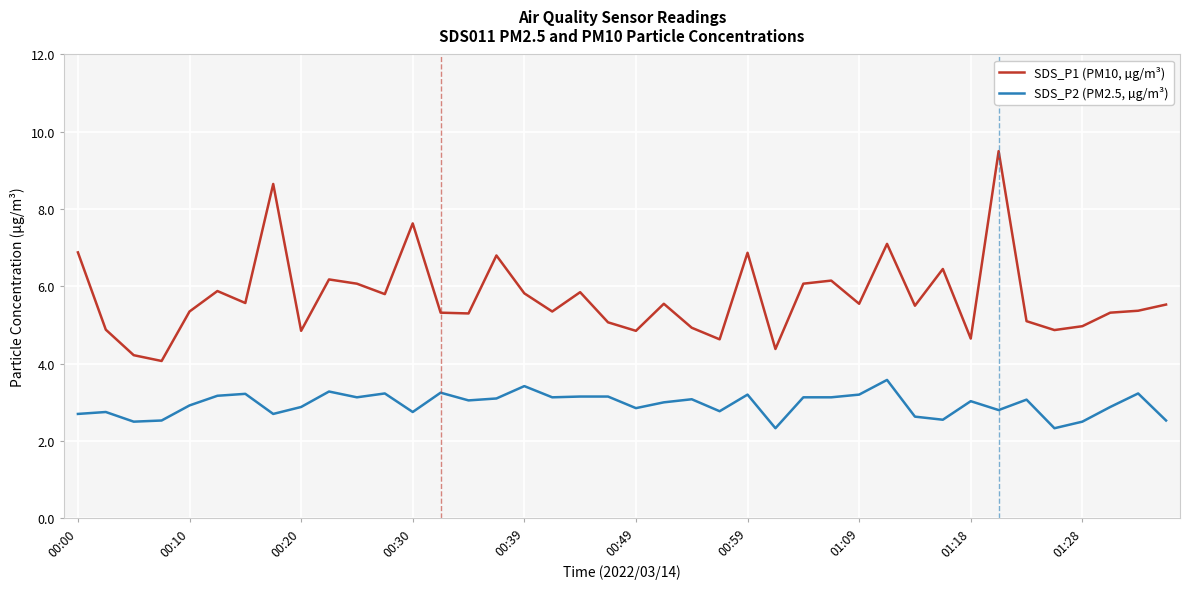

What is the highest value of the SDS_P2 (PM2.5, µg/m³) series?

3.6